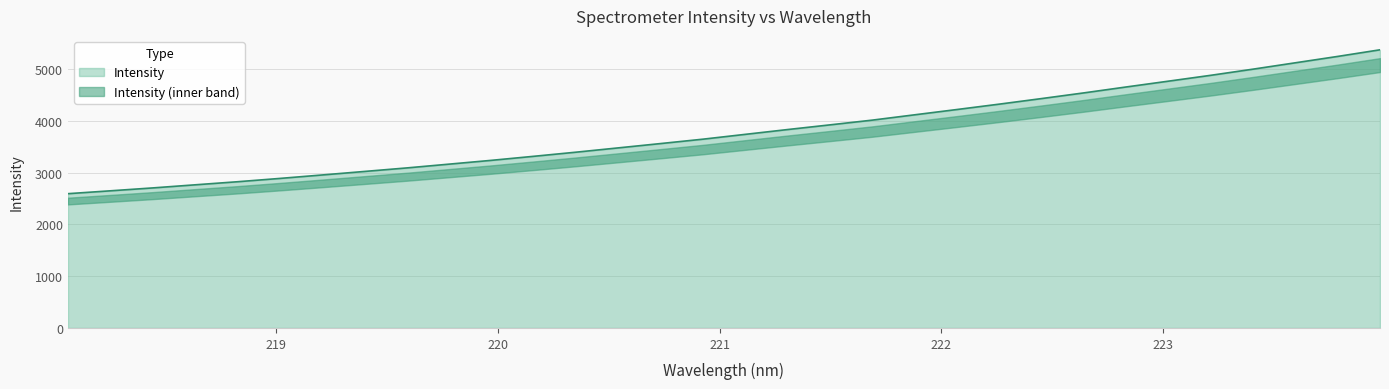

What is the sum of all values?

121496.3